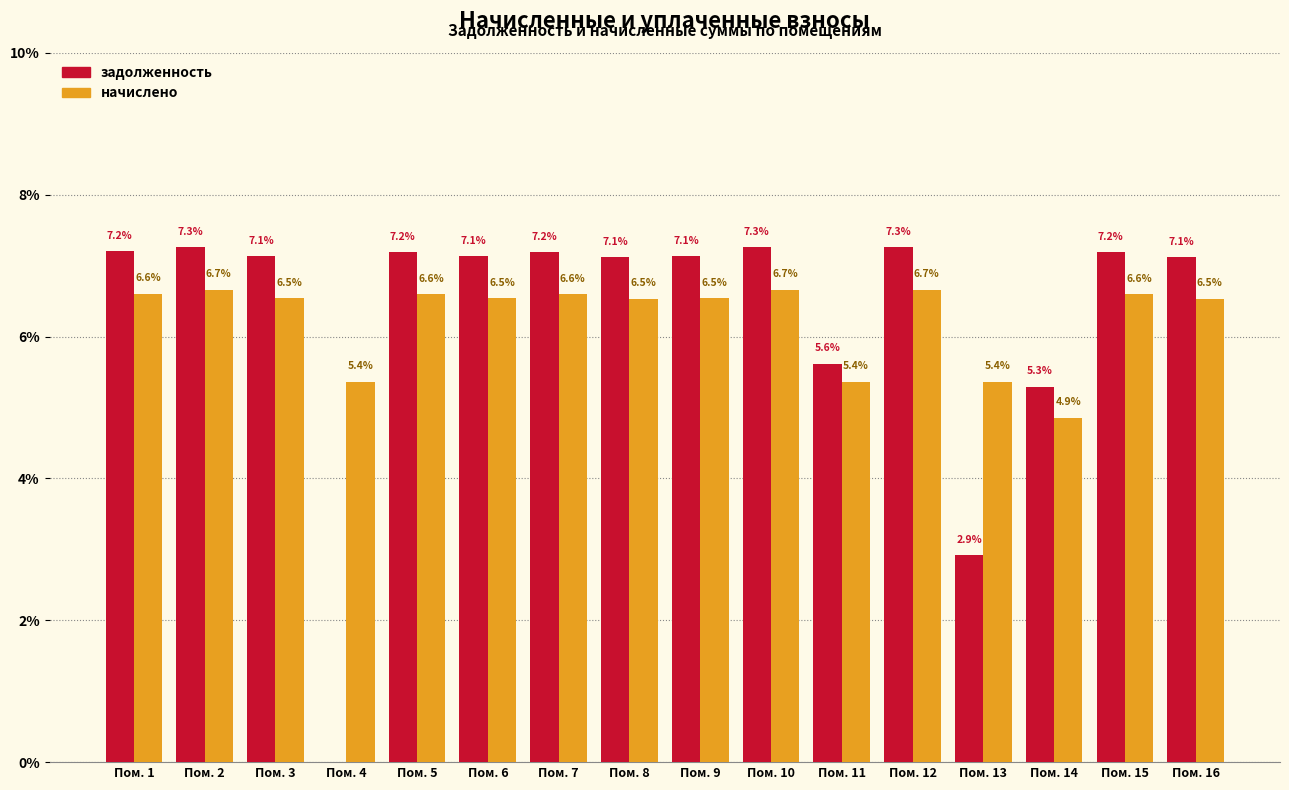

Reading left to right, extract all data points from this chart.

задолженность: Пом. 1=7.2	Пом. 2=7.3	Пом. 3=7.1	Пом. 4=0.0	Пом. 5=7.2	Пом. 6=7.1	Пом. 7=7.2	Пом. 8=7.1	Пом. 9=7.1	Пом. 10=7.3	Пом. 11=5.6	Пом. 12=7.3	Пом. 13=2.9	Пом. 14=5.3	Пом. 15=7.2	Пом. 16=7.1
начислено: Пом. 1=6.6	Пом. 2=6.7	Пом. 3=6.5	Пом. 4=5.4	Пом. 5=6.6	Пом. 6=6.5	Пом. 7=6.6	Пом. 8=6.5	Пом. 9=6.5	Пом. 10=6.7	Пом. 11=5.4	Пом. 12=6.7	Пом. 13=5.4	Пом. 14=4.9	Пом. 15=6.6	Пом. 16=6.5